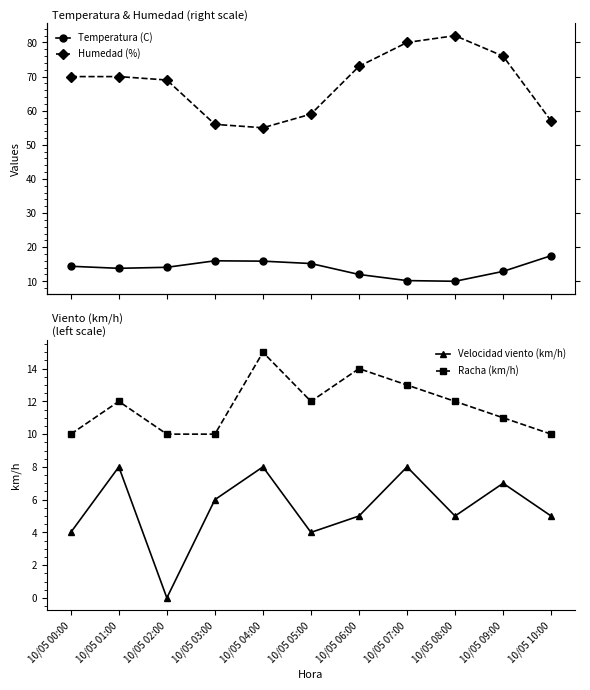

True or false: Racha (km/h) and Humedad (%) intersect in this chart.

False